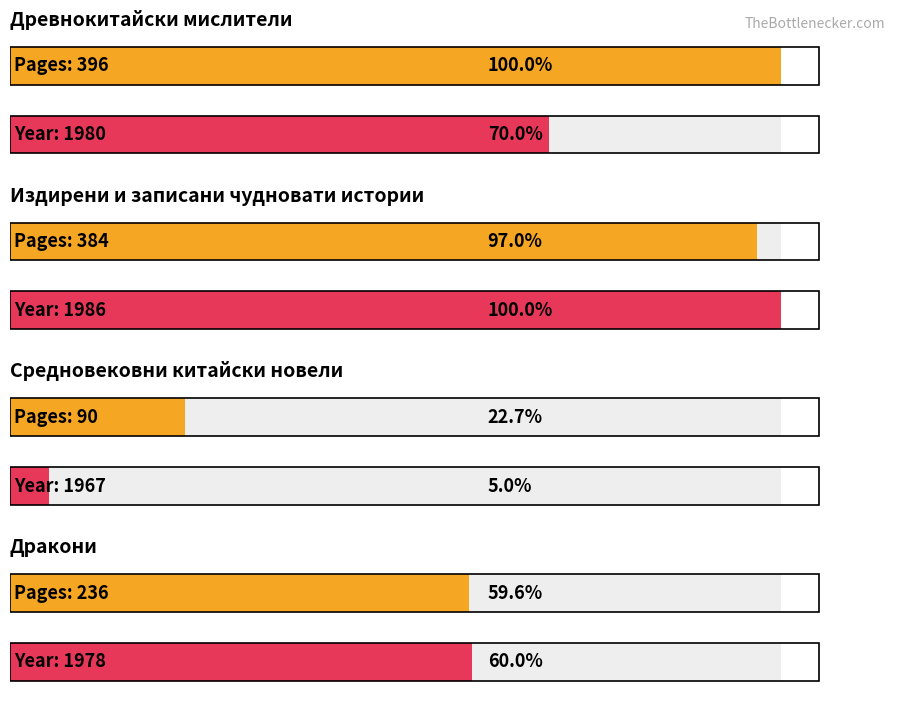

True or false: the data shows 61 at твърда.

False